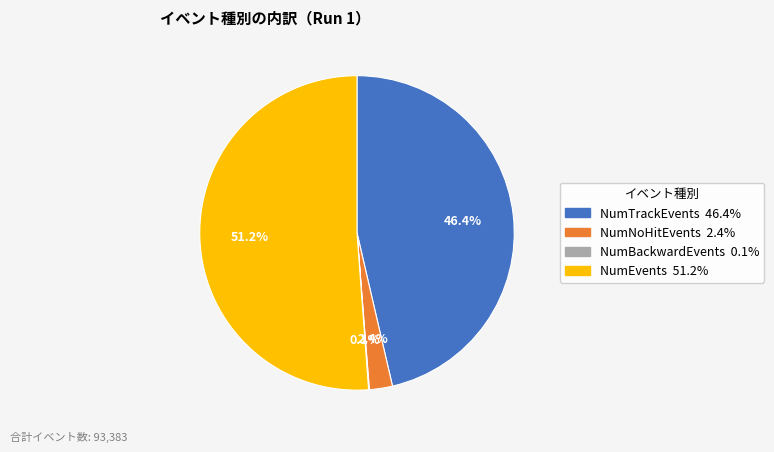

Does NumTrackEvents account for over 50% of the chart?

No